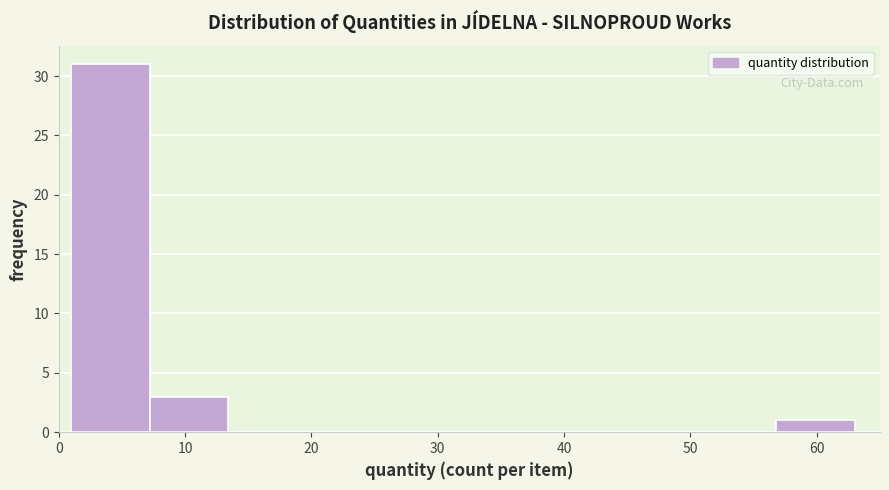

Reading left to right, transcribe this chart: for each bar, give the range it covers on the x-axis and its height. Neither the bar edges nor the heights are printed on the chart, so give them approximately, as read against the axes.

1.0 to 7.2: 31
7.2 to 13.4: 3
13.4 to 19.6: 0
19.6 to 25.8: 0
25.8 to 32.0: 0
32.0 to 38.2: 0
38.2 to 44.4: 0
44.4 to 50.6: 0
50.6 to 56.8: 0
56.8 to 63.0: 1